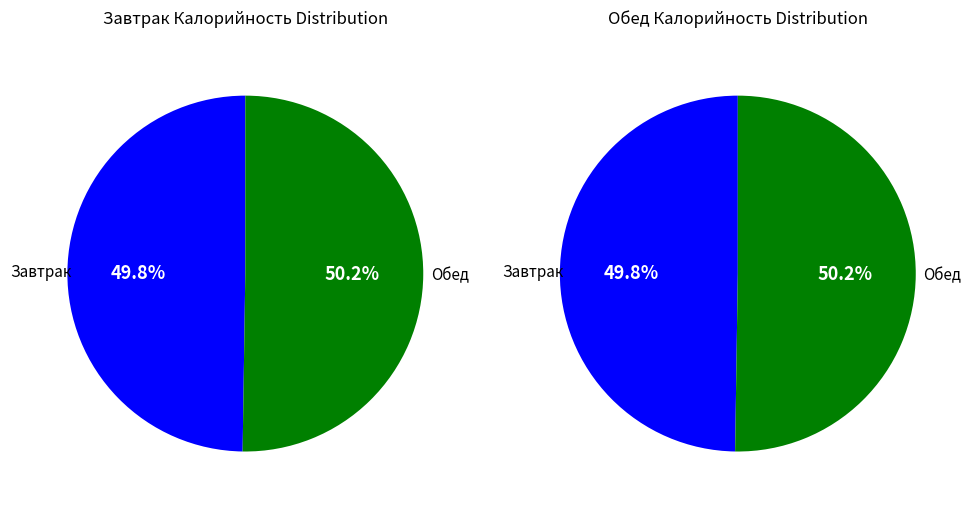

Which slice represents more than half of the pie?

Обед